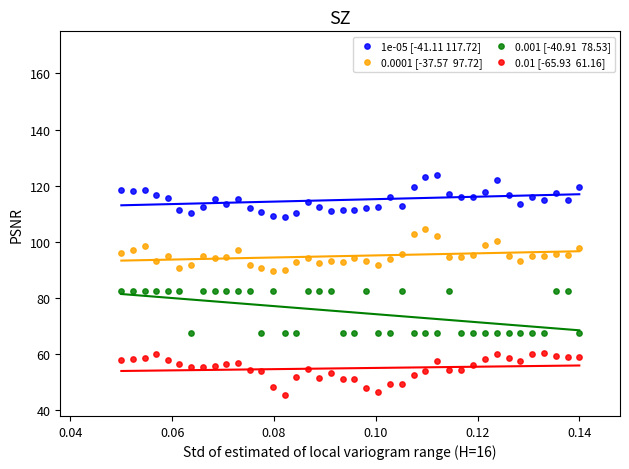

Across all data points, what is the range of Y values (max minus min)?

78.2